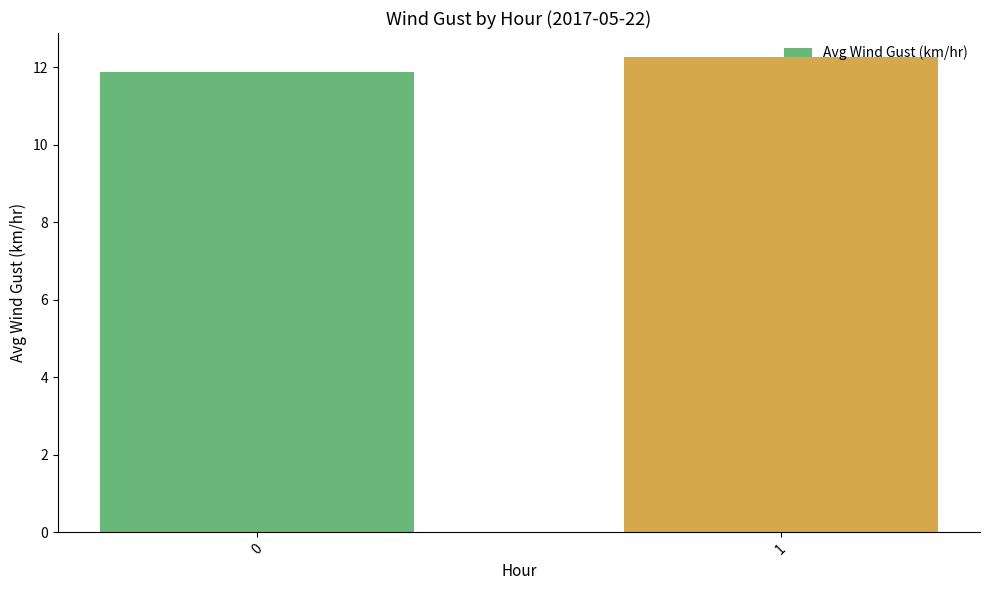

What is the minimum value shown in the chart?

11.9